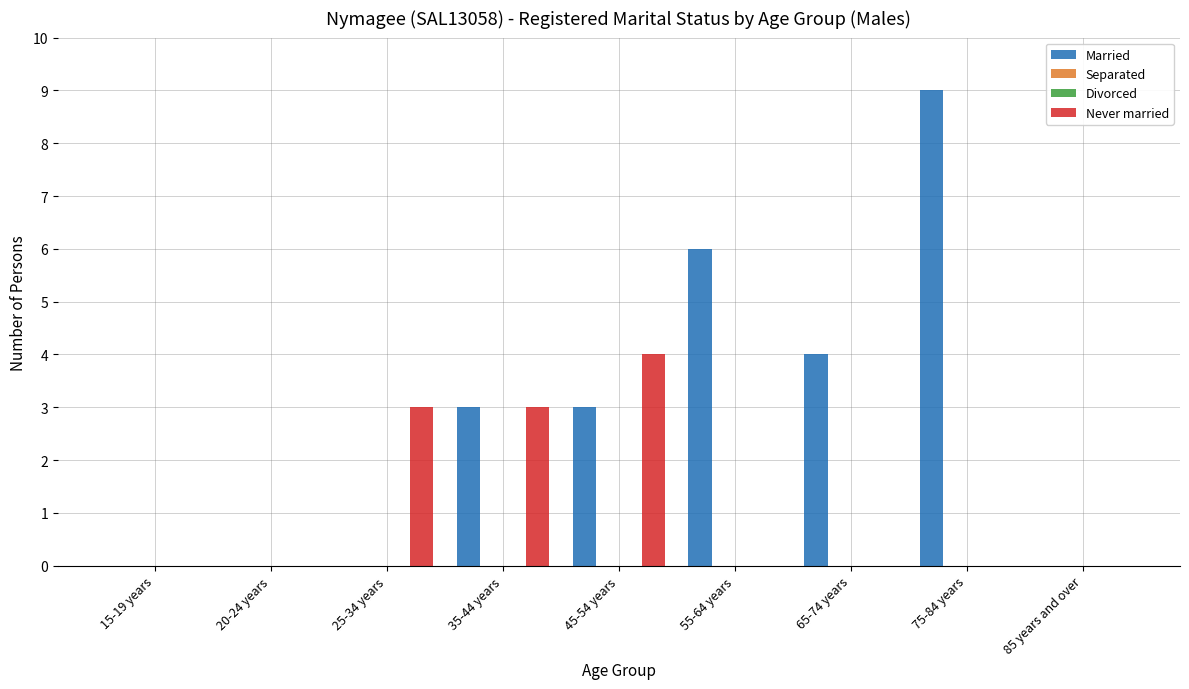

How many bars are there in each group?

4